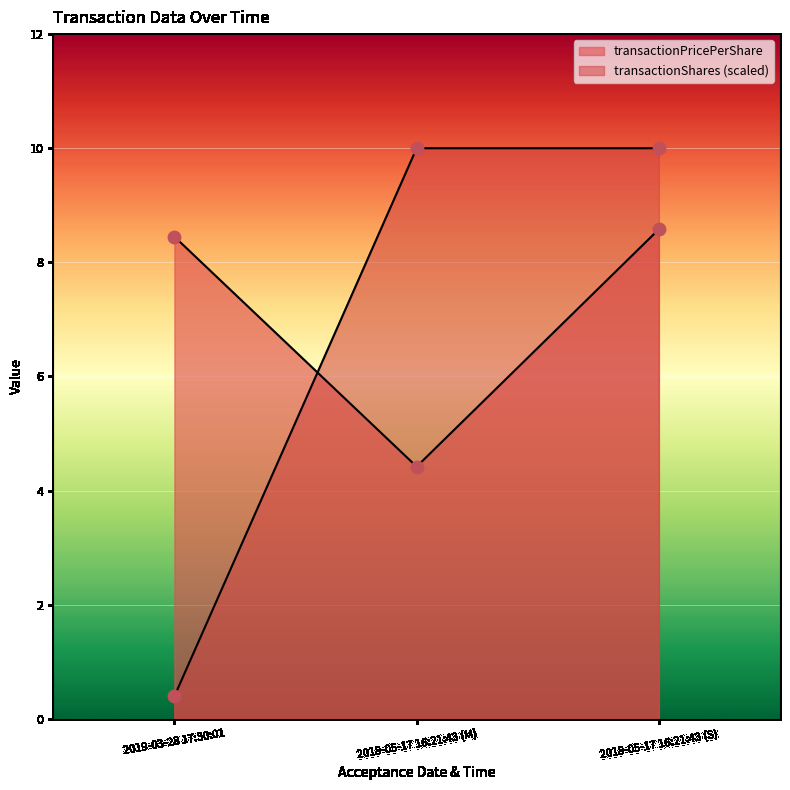

Which series has the largest total across all categories?

transactionPricePerShare